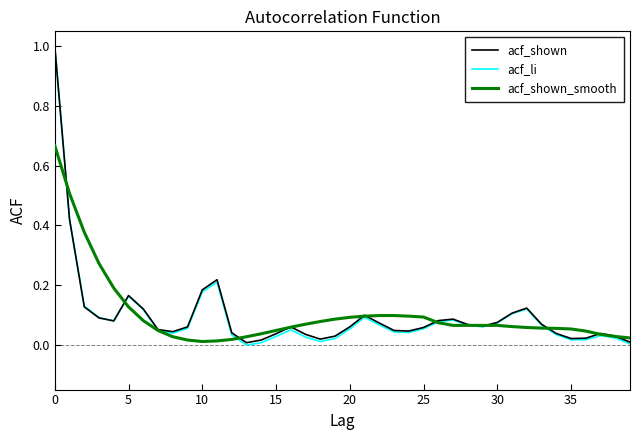

Which series has the widest spread of values?

acf_li